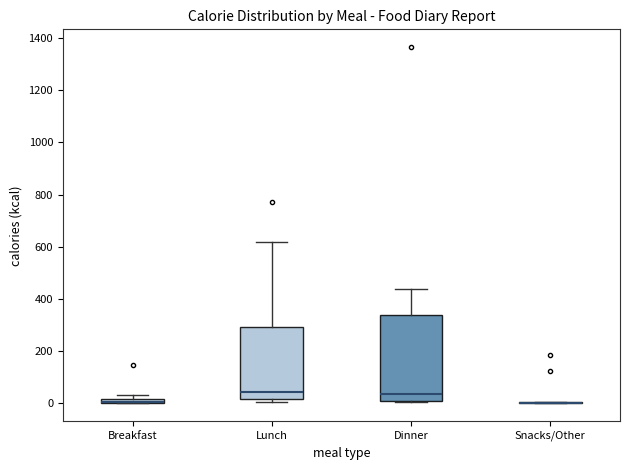

Where does the median line of the box for Lunch sit on the y-axis? The values are not printed on the chart, so give them approximately, as read against the axis.

40